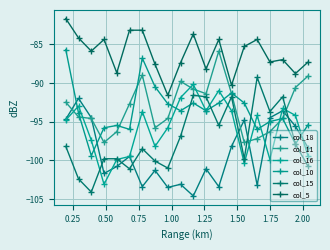

What is the difference between the maximum and minimum values in the col_10 series?

13.7